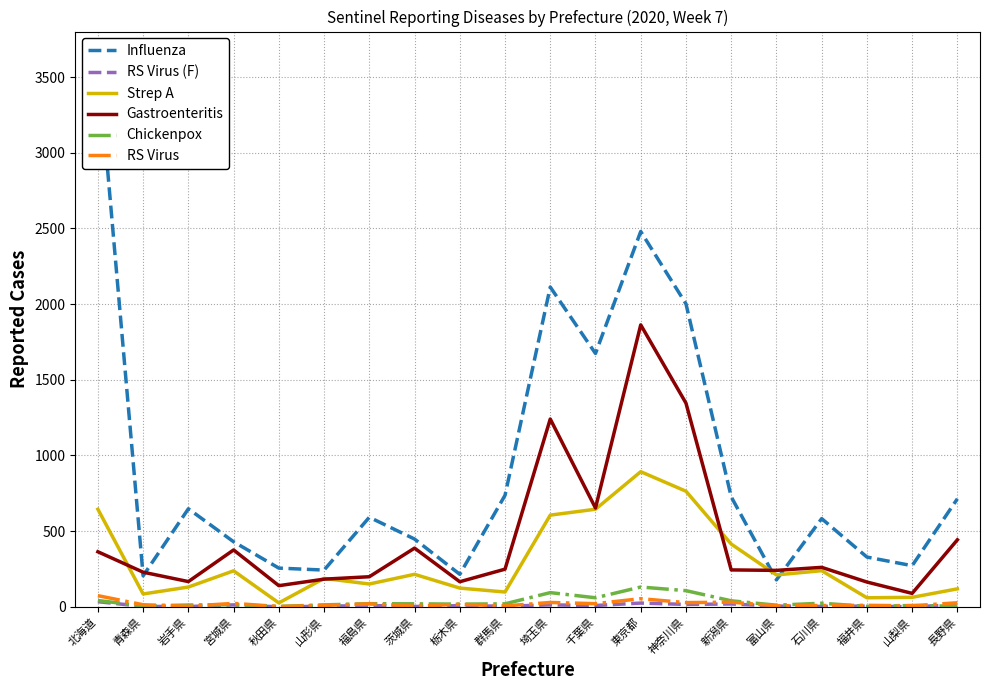

True or false: Strep A has a value of 238 at 宮城県.

True